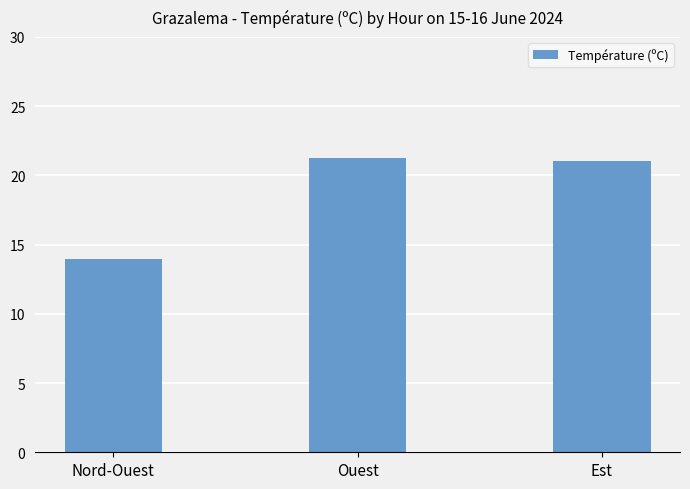

Reading right to left, what are all the values shown in this chart?

21.0	21.2	13.9